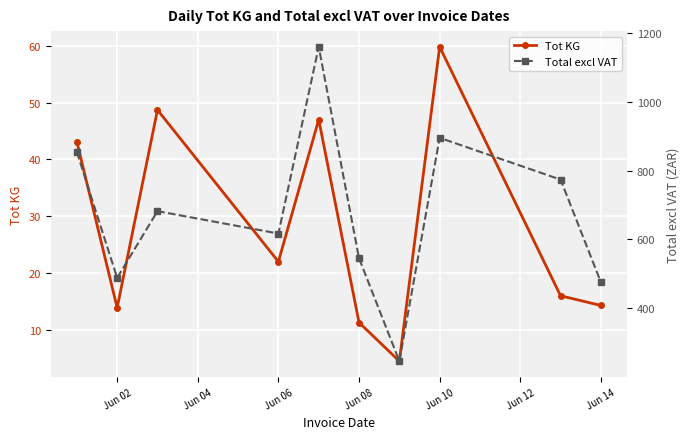

What is the minimum value for Tot KG?

4.5